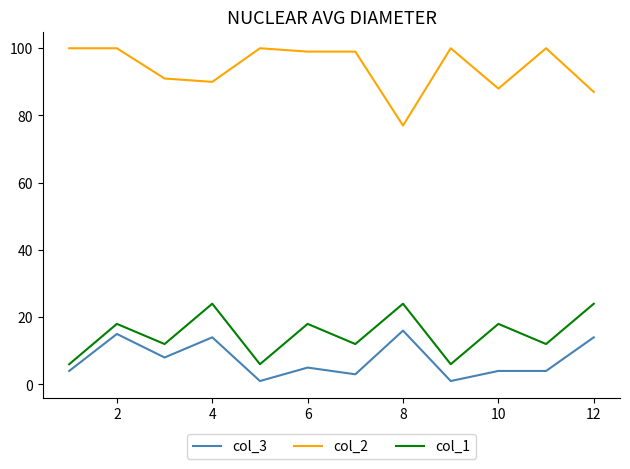

Which series has the largest total across all categories?

col_2